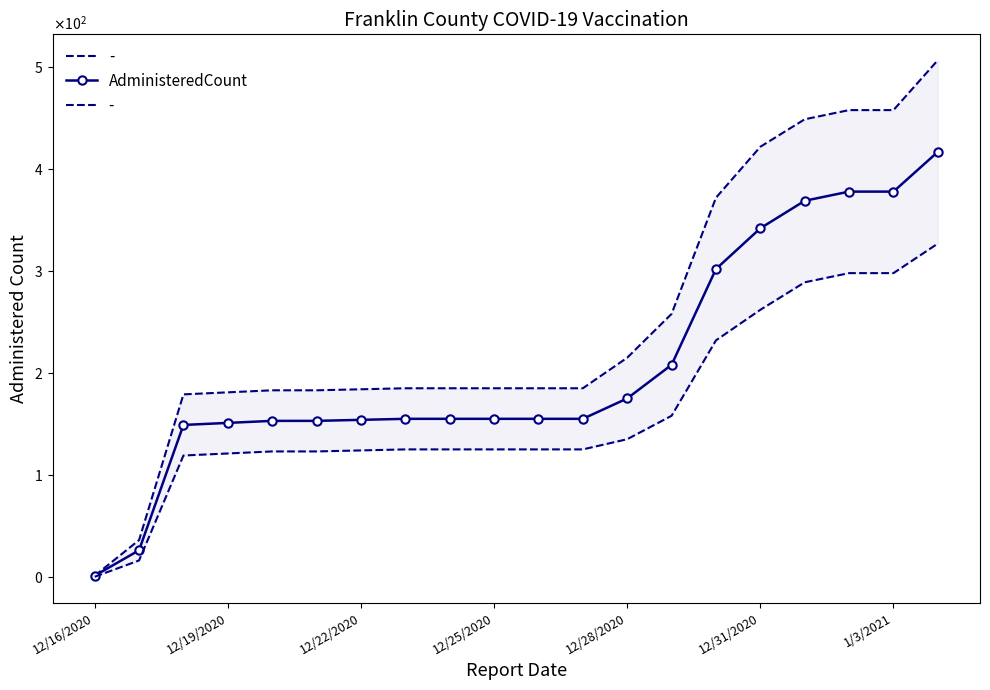

Reading right to left, list all the values displayed in this chart.

417	378	378	369	342	302	208	175	155	155	155	155	155	154	153	153	151	149	26	1